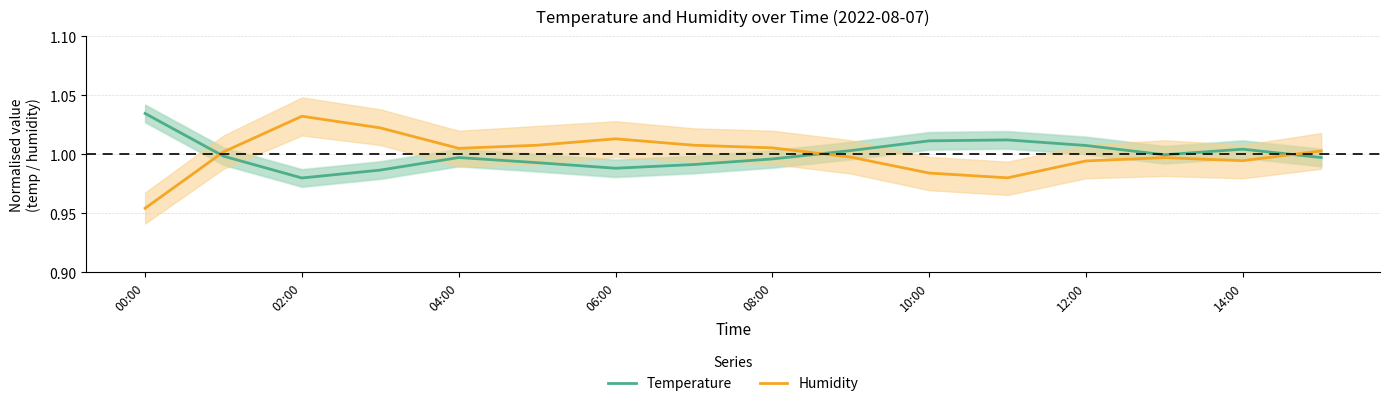

Where is the first local minimum for Temperature?

02:00